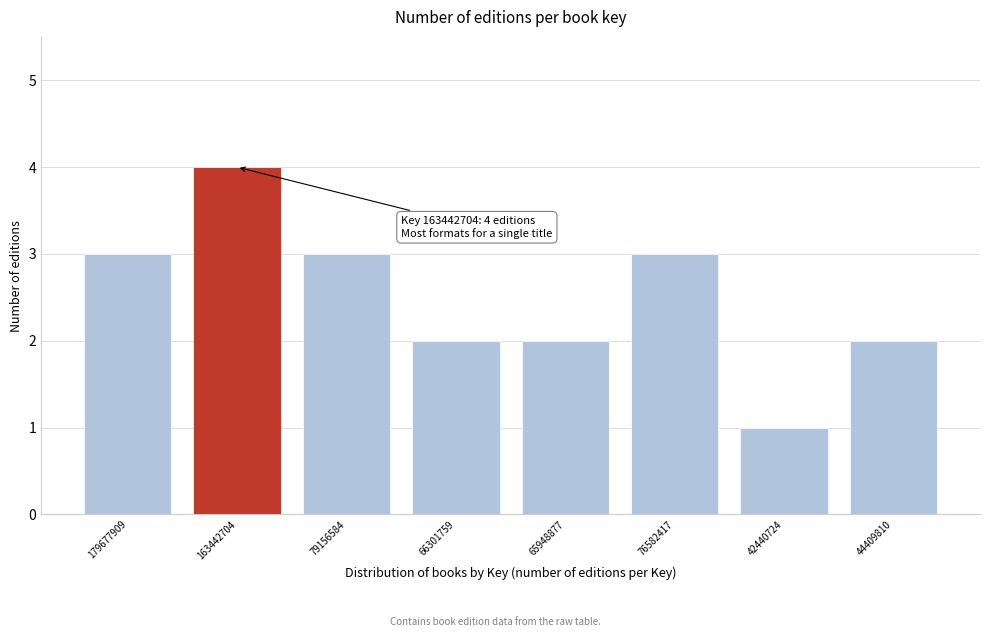

Reading left to right, list all the values displayed in this chart.

3	4	3	2	2	3	1	2